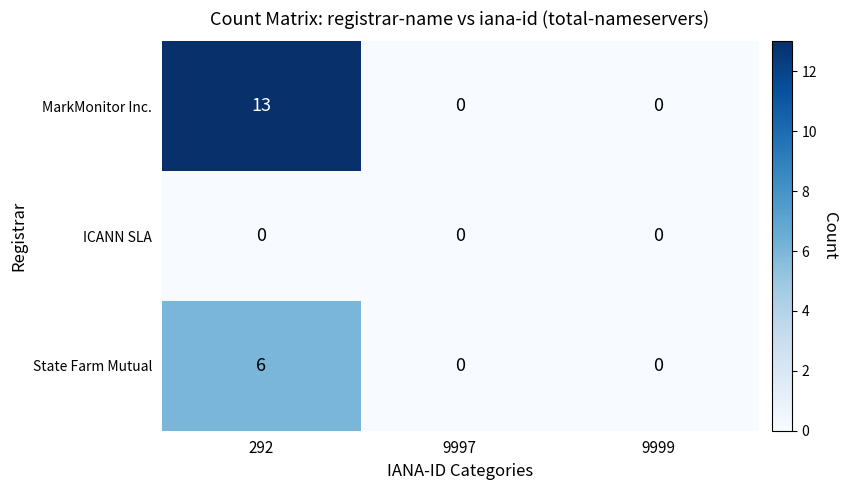

Reading left to right, transcribe all the data shown in this chart.

MarkMonitor Inc.: 292=13	9997=0	9999=0
ICANN SLA: 292=0	9997=0	9999=0
State Farm Mutual: 292=6	9997=0	9999=0